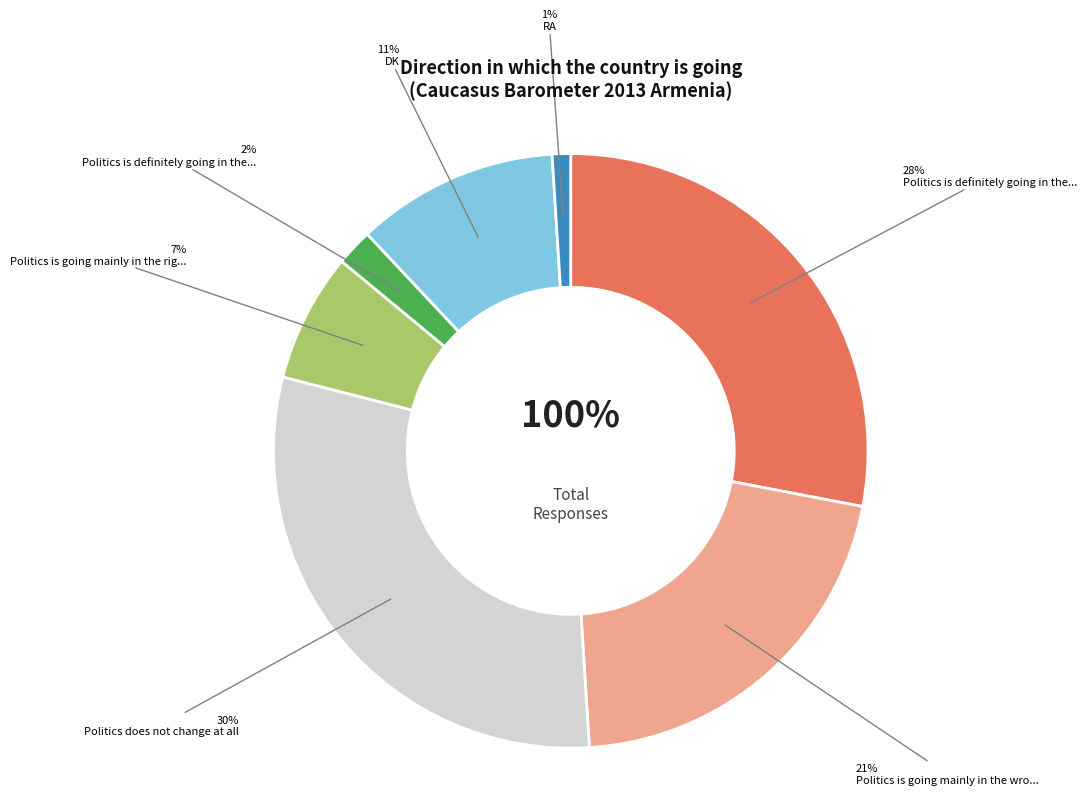

Which category has the smallest portion of the pie?

RA